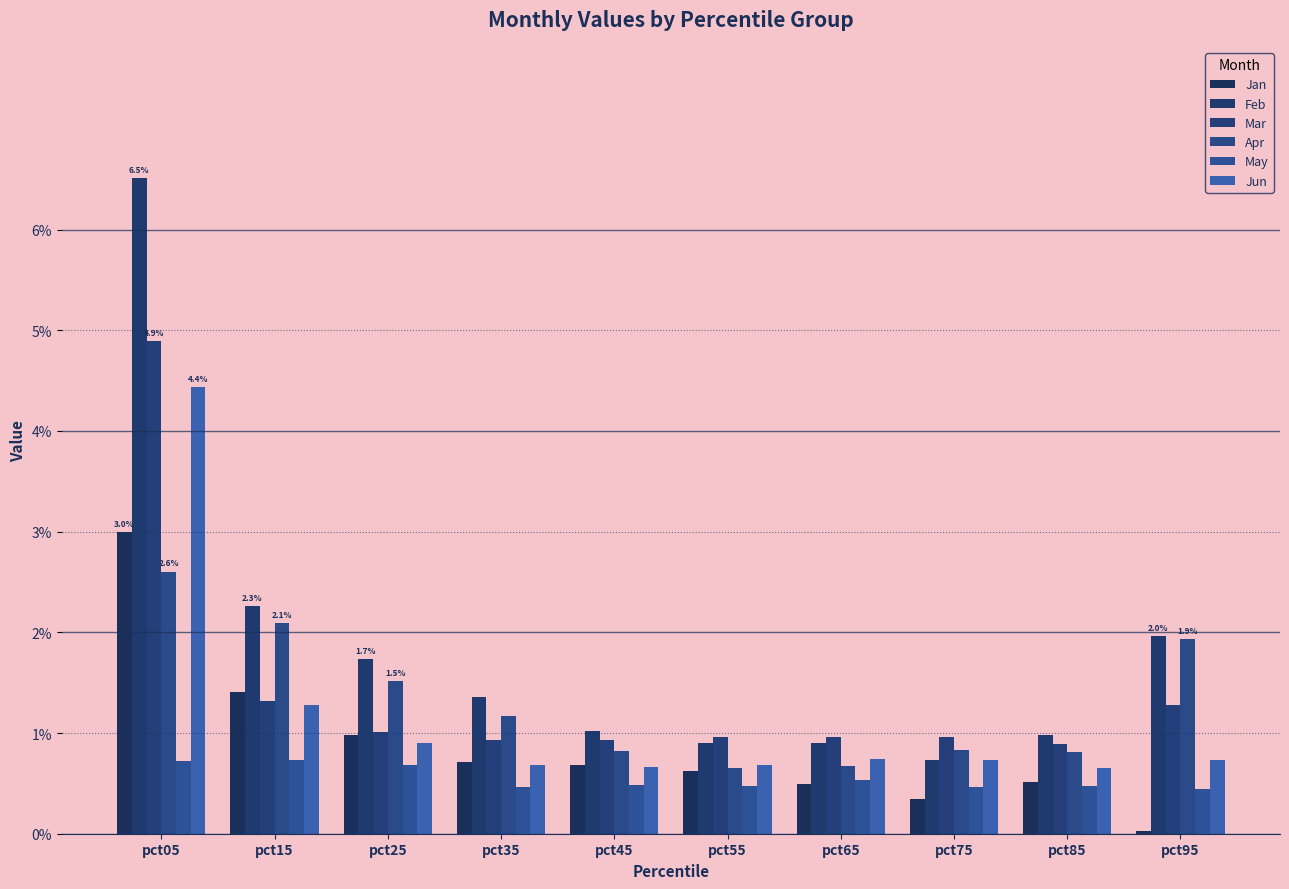

How many distinct data groups are displayed?

6